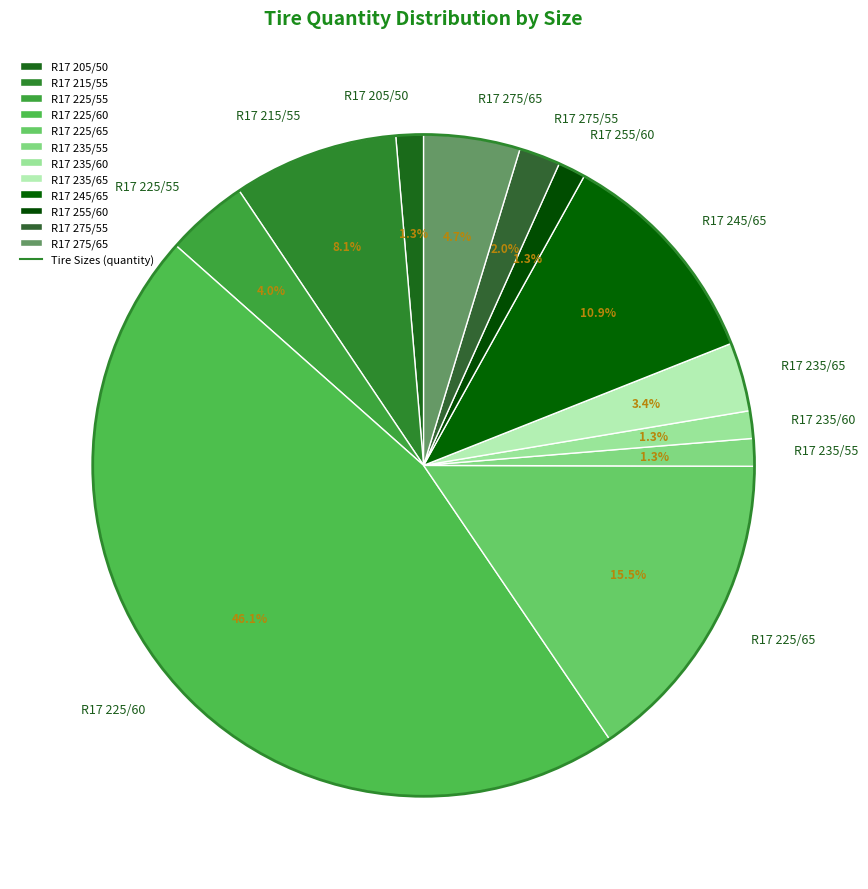

Does R17 225/55 account for over 50% of the chart?

No